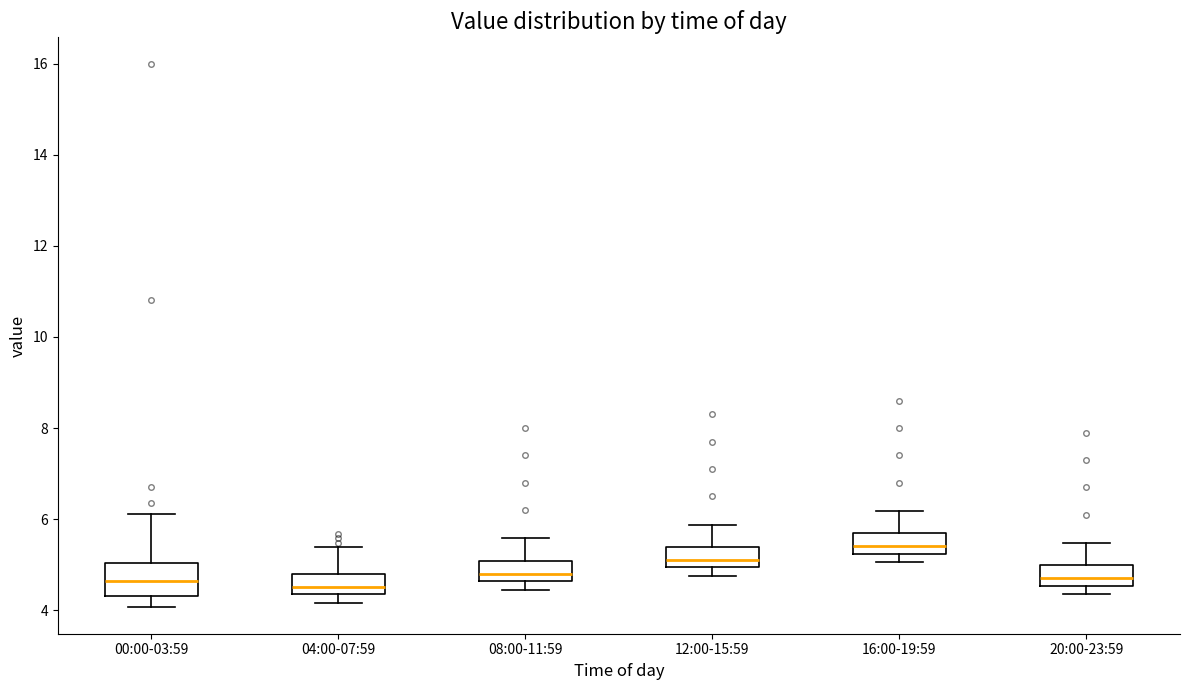

Reading left to right, read every box against the y-axis: the position of its median line, the range the box covers, and the ends of its whiskers. The values are not printed on the chart, so give them approximately, as read against the axis.

00:00-03:59: median 4.6, box 4.4 to 5.0, whiskers 4.0 to 6.2
04:00-07:59: median 4.6, box 4.4 to 4.8, whiskers 4.2 to 5.4
08:00-11:59: median 4.8, box 4.6 to 5.0, whiskers 4.4 to 5.6
12:00-15:59: median 5.2, box 5.0 to 5.4, whiskers 4.8 to 5.8
16:00-19:59: median 5.4, box 5.2 to 5.6, whiskers 5.0 to 6.2
20:00-23:59: median 4.8, box 4.6 to 5.0, whiskers 4.4 to 5.4